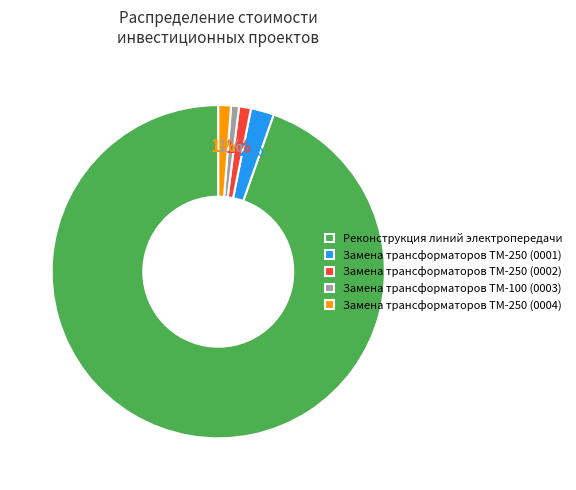

How many segments does this pie chart have?

5